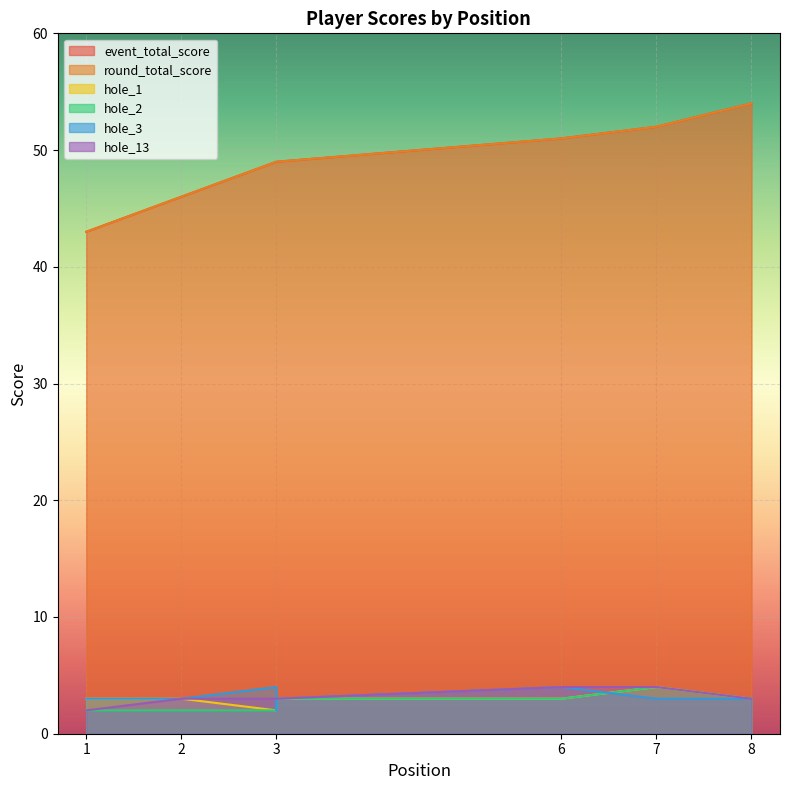

Which category has the highest value in the hole_2 series?

7